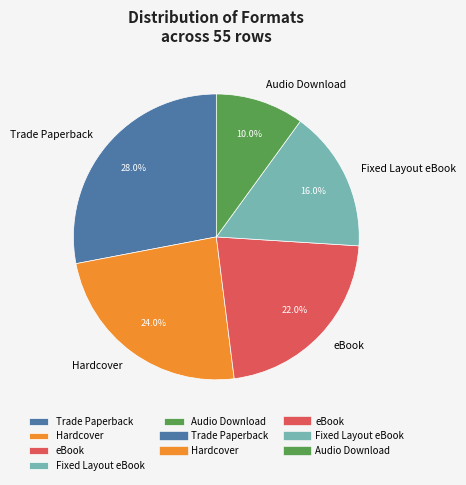

To the nearest percent, what percentage of the pie is Trade Paperback?

28%